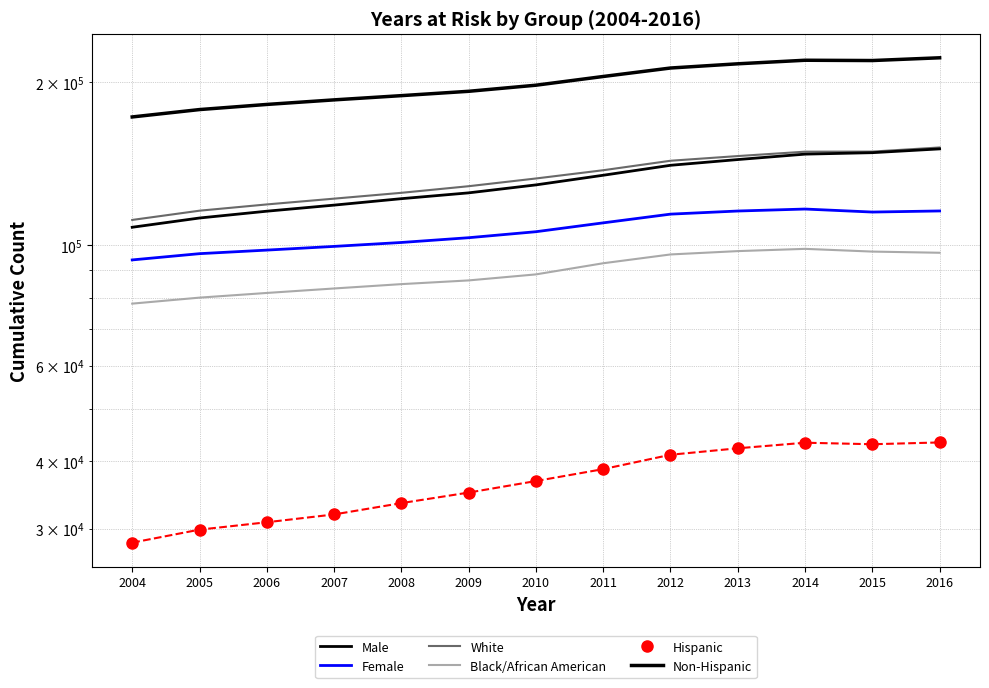

True or false: White and Male intersect in this chart.

False